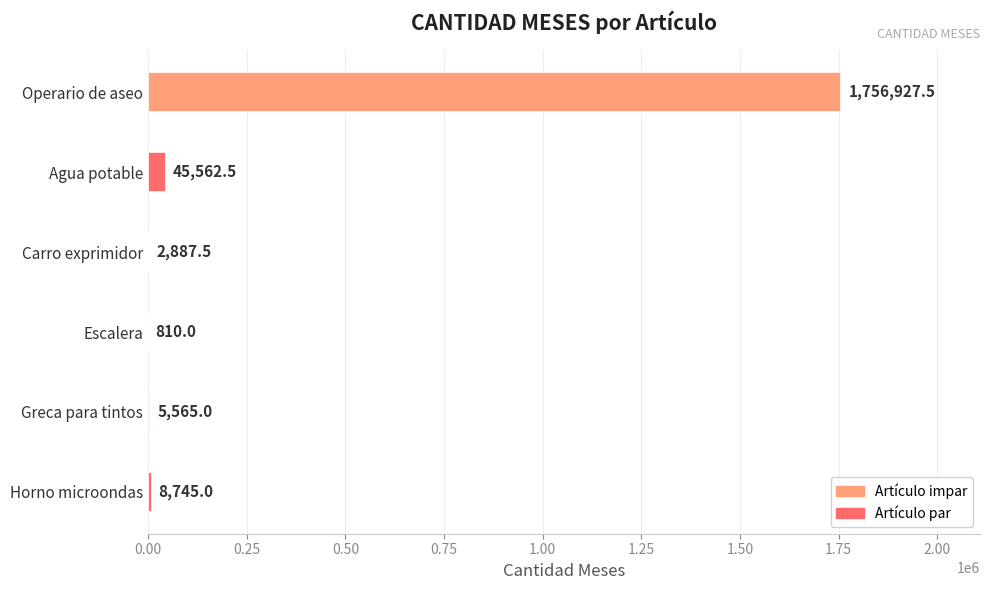

Between Escalera and Horno microondas, which is larger?

Horno microondas